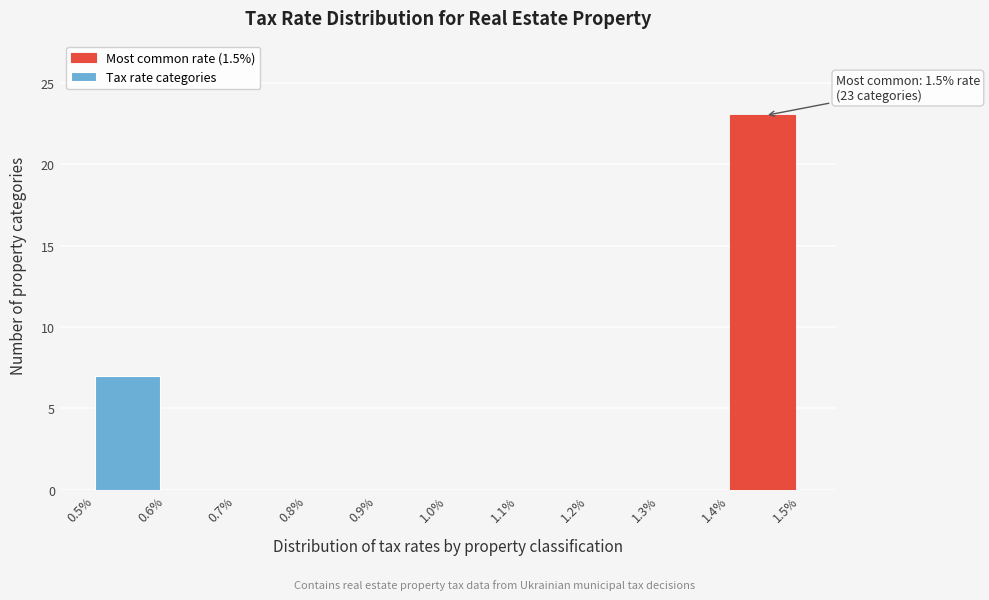

Which range on the x-axis has the tallest bar?

1.4% to 1.5%